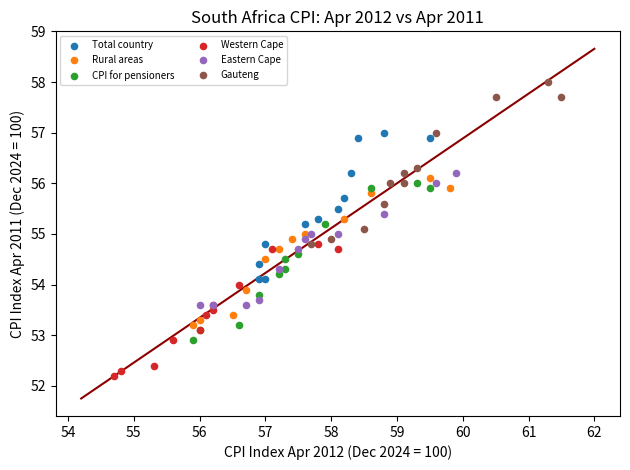

Which series contains the lowest Y value?

Western Cape